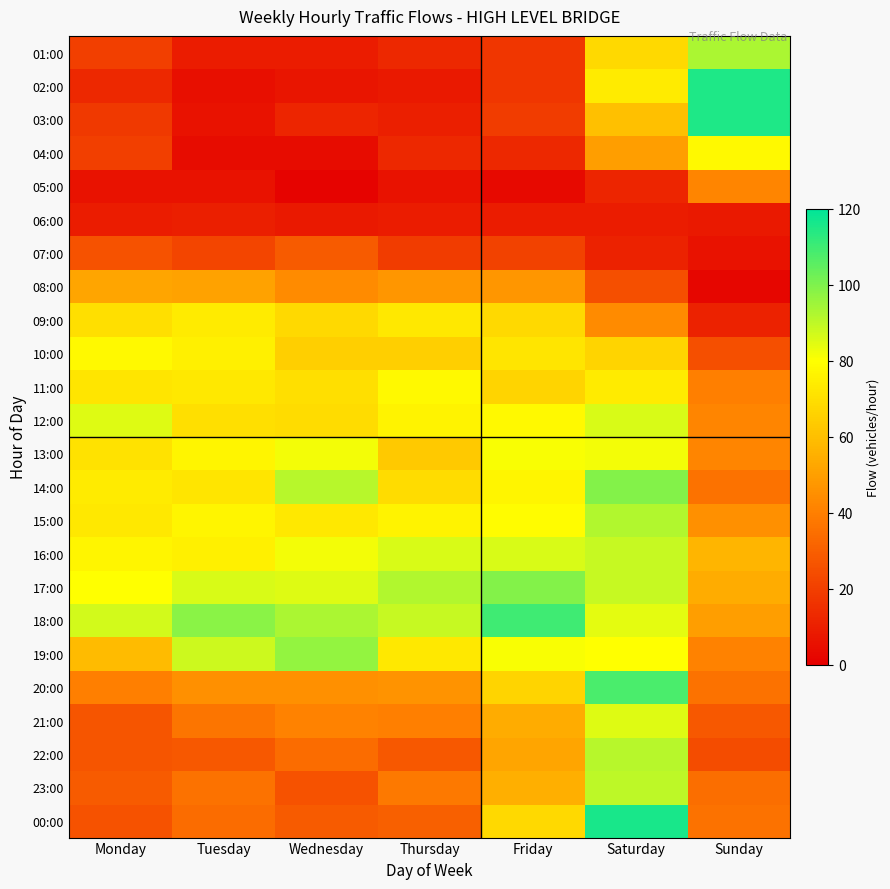

Reading right to left, what are all the values shown in this chart?

01:00: Sunday=93	Saturday=68	Friday=17	Thursday=13	Wednesday=9	Tuesday=9	Monday=20
02:00: Sunday=115	Saturday=74	Friday=17	Thursday=8	Wednesday=7	Tuesday=5	Monday=13
03:00: Sunday=115	Saturday=60	Friday=19	Thursday=10	Wednesday=12	Tuesday=6	Monday=18
04:00: Sunday=78	Saturday=50	Friday=13	Thursday=13	Wednesday=4	Tuesday=4	Monday=20
05:00: Sunday=42	Saturday=12	Friday=3	Thursday=6	Wednesday=1	Tuesday=6	Monday=6
06:00: Sunday=8	Saturday=9	Friday=9	Thursday=9	Wednesday=8	Tuesday=10	Monday=9
07:00: Sunday=6	Saturday=11	Friday=21	Thursday=19	Wednesday=29	Tuesday=22	Monday=26
08:00: Sunday=2	Saturday=25	Friday=47	Thursday=47	Wednesday=44	Tuesday=51	Monday=52
09:00: Sunday=11	Saturday=44	Friday=68	Thursday=73	Wednesday=68	Tuesday=74	Monday=70
10:00: Sunday=25	Saturday=67	Friday=72	Thursday=65	Wednesday=65	Tuesday=75	Monday=78
11:00: Sunday=40	Saturday=74	Friday=67	Thursday=78	Wednesday=70	Tuesday=73	Monday=72
12:00: Sunday=42	Saturday=86	Friday=78	Thursday=76	Wednesday=69	Tuesday=70	Monday=85
13:00: Sunday=42	Saturday=82	Friday=81	Thursday=63	Wednesday=82	Tuesday=77	Monday=71
14:00: Sunday=36	Saturday=99	Friday=77	Thursday=69	Wednesday=91	Tuesday=72	Monday=74
15:00: Sunday=45	Saturday=92	Friday=79	Thursday=76	Wednesday=73	Tuesday=77	Monday=73
16:00: Sunday=57	Saturday=89	Friday=86	Thursday=86	Wednesday=82	Tuesday=75	Monday=77
17:00: Sunday=54	Saturday=89	Friday=99	Thursday=92	Wednesday=85	Tuesday=86	Monday=80
18:00: Sunday=50	Saturday=84	Friday=110	Thursday=89	Wednesday=93	Tuesday=98	Monday=87
19:00: Sunday=41	Saturday=80	Friday=81	Thursday=73	Wednesday=97	Tuesday=88	Monday=59
20:00: Sunday=36	Saturday=108	Friday=67	Thursday=46	Wednesday=45	Tuesday=45	Monday=40
21:00: Sunday=28	Saturday=85	Friday=54	Thursday=40	Wednesday=41	Tuesday=37	Monday=27
22:00: Sunday=24	Saturday=91	Friday=52	Thursday=28	Wednesday=34	Tuesday=28	Monday=27
23:00: Sunday=35	Saturday=90	Friday=55	Thursday=38	Wednesday=26	Tuesday=36	Monday=29
00:00: Sunday=36	Saturday=116	Friday=68	Thursday=30	Wednesday=29	Tuesday=34	Monday=26